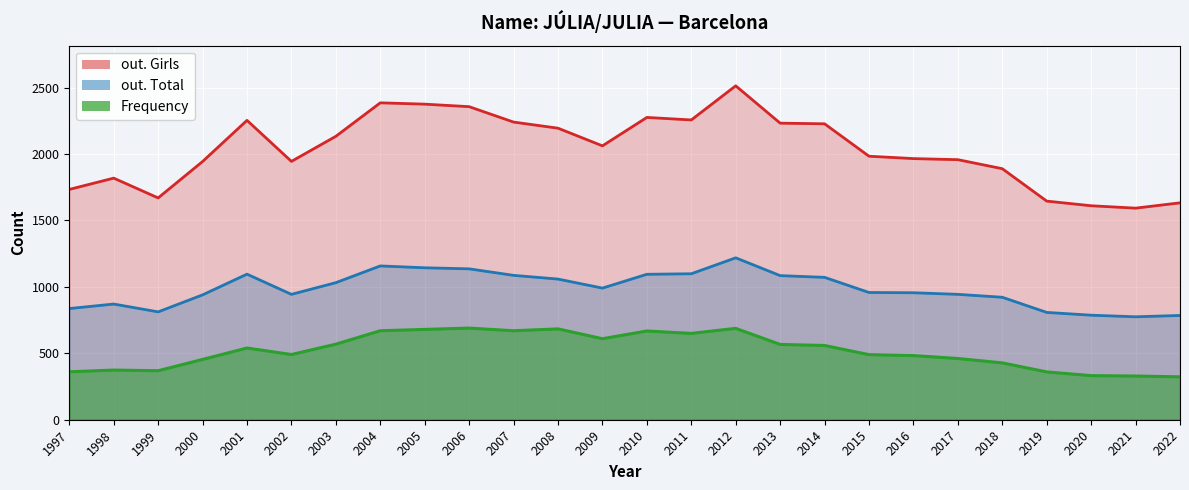

True or false: out. Girls and out. Total cross at least once.

False